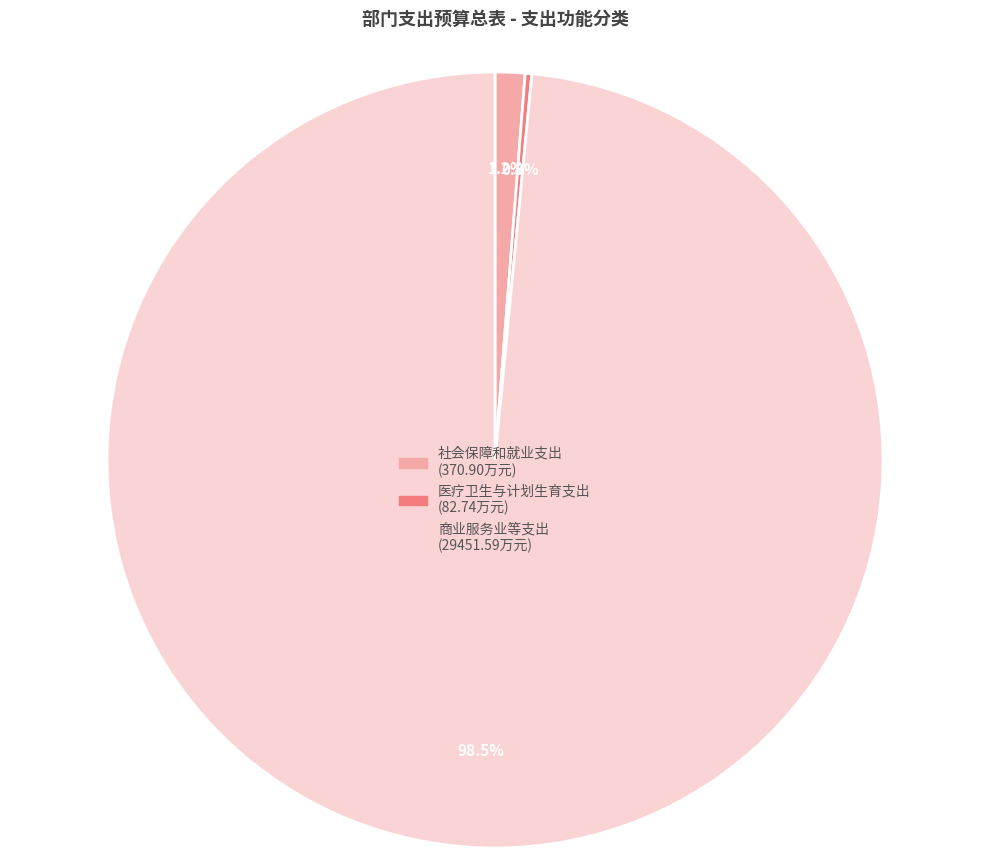

Is it true that 社会保障和就业支出 is 11% of the pie?

False